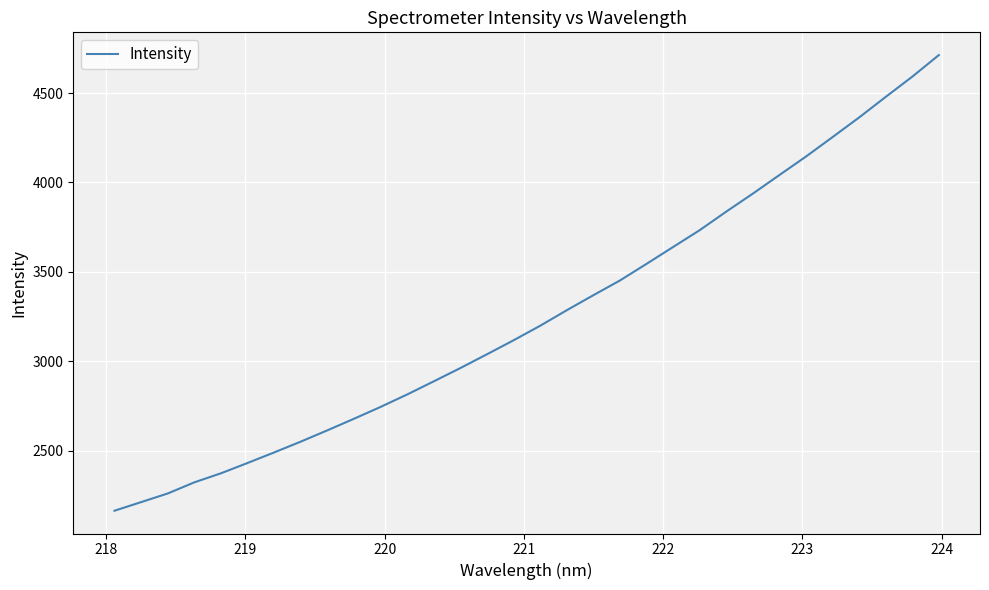

What is the greatest value displayed?

4712.1